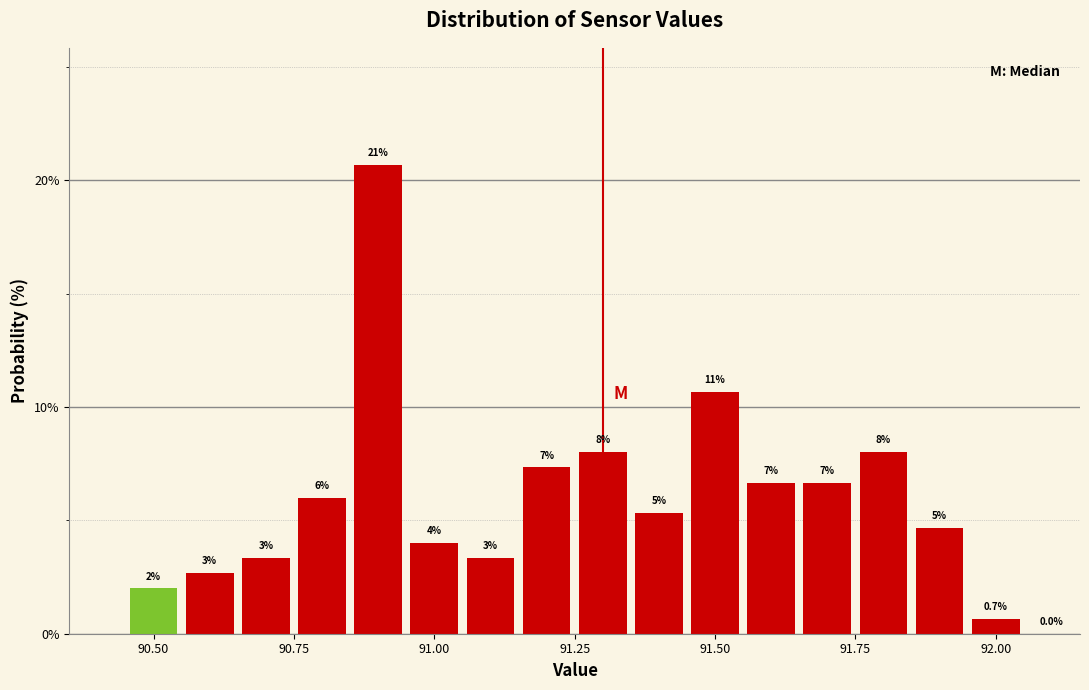

Read against the x-axis, roughly where is the centre of the tallest bar?

90.90